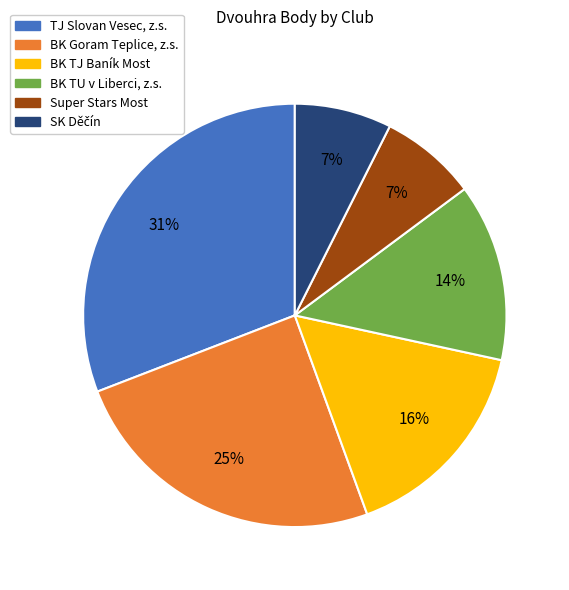

The Super Stars Most slice represents 7% of the pie. True or false?

True